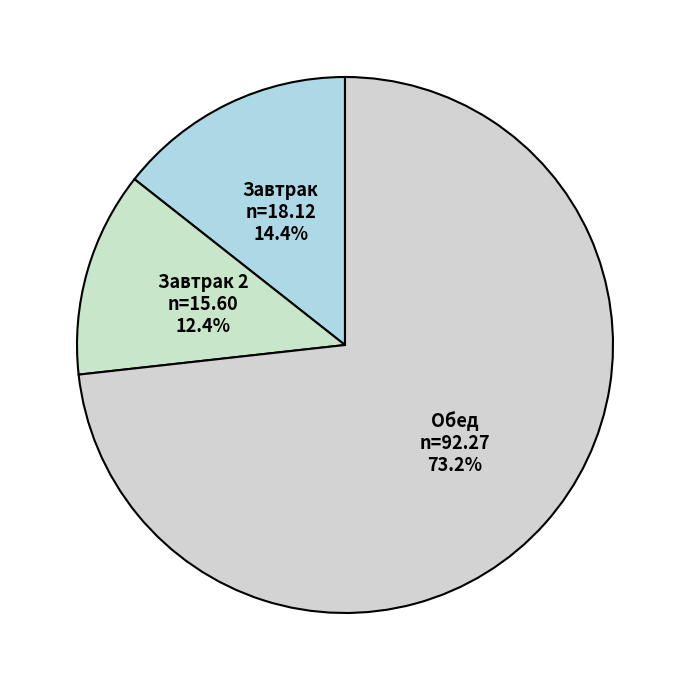

How many slices are in this pie chart?

3